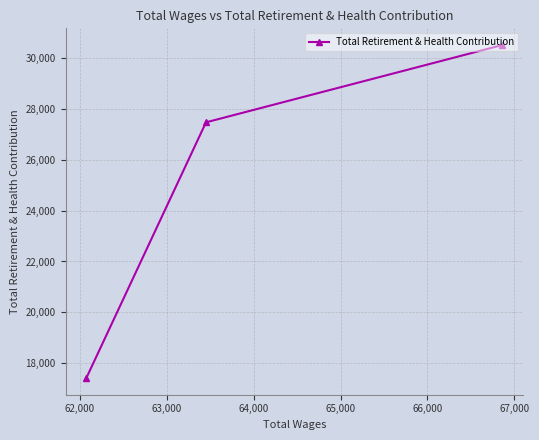

How many categories are shown in the chart?

3